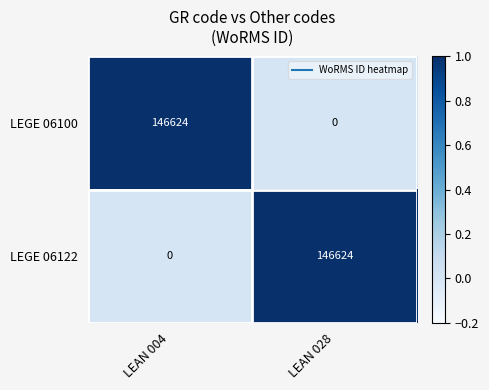

Where is LEGE 06122 nearest to the value 73312?

LEAN 004